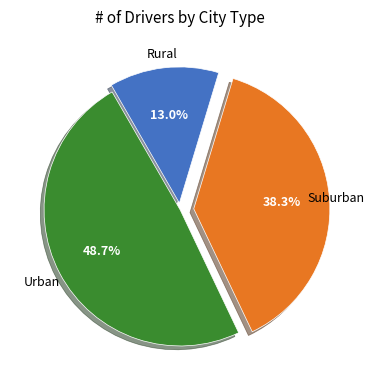

Is there a majority slice in this chart?

No